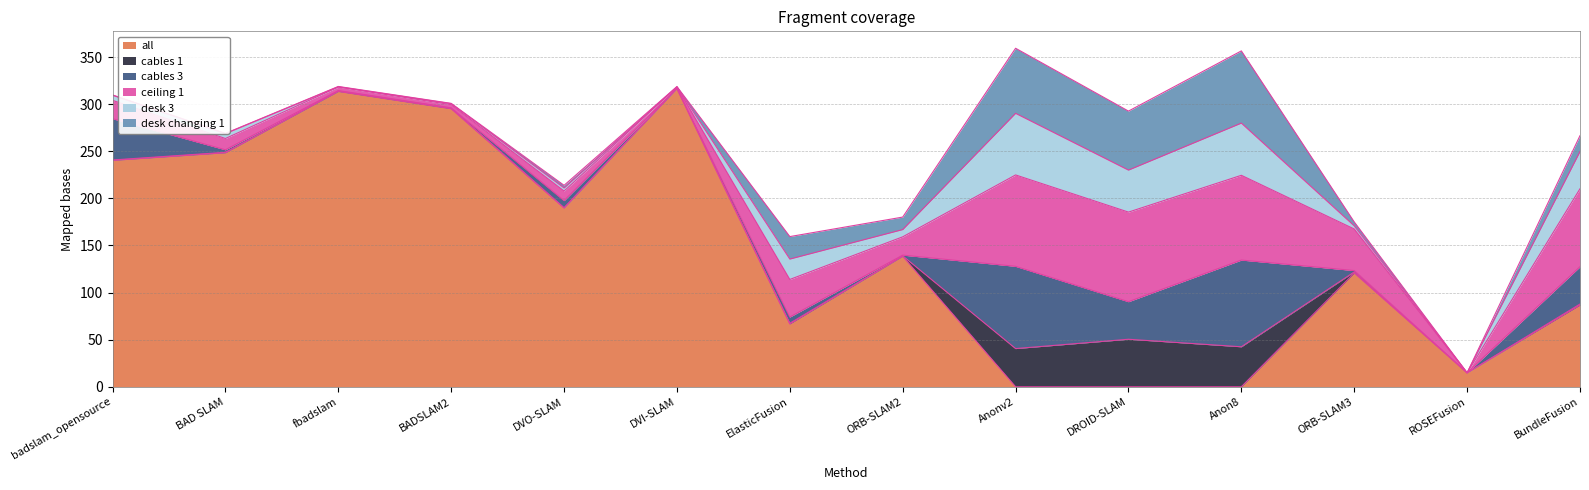

What are all the series names shown in the legend?

all, cables 1, cables 3, ceiling 1, desk 3, desk changing 1